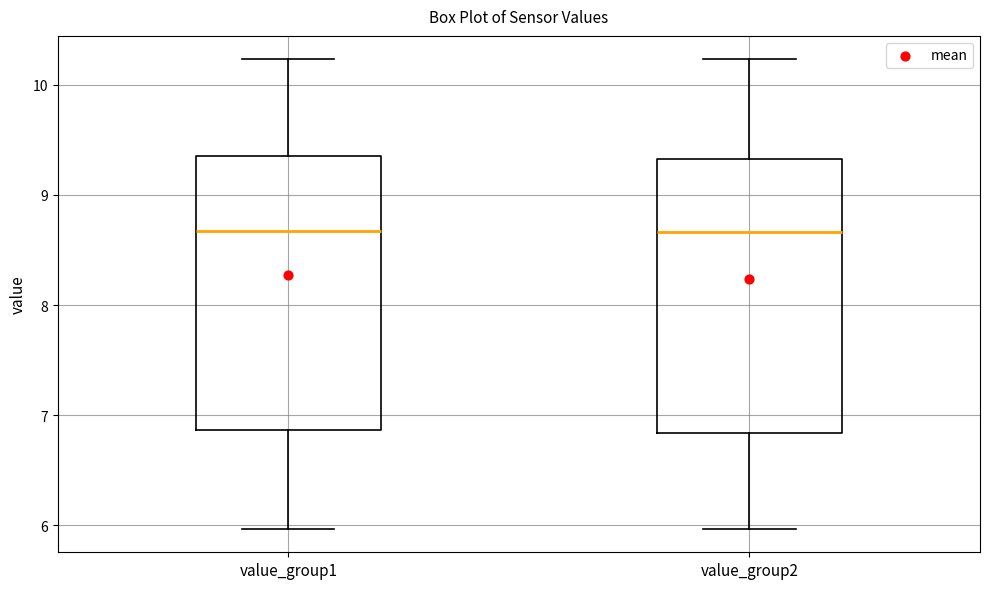

Reading left to right, read every box against the y-axis: the position of its median line, the range the box covers, and the ends of its whiskers. The values are not printed on the chart, so give them approximately, as read against the axis.

value_group1: median 8.7, box 6.9 to 9.4, whiskers 6.0 to 10.2
value_group2: median 8.7, box 6.8 to 9.3, whiskers 6.0 to 10.2